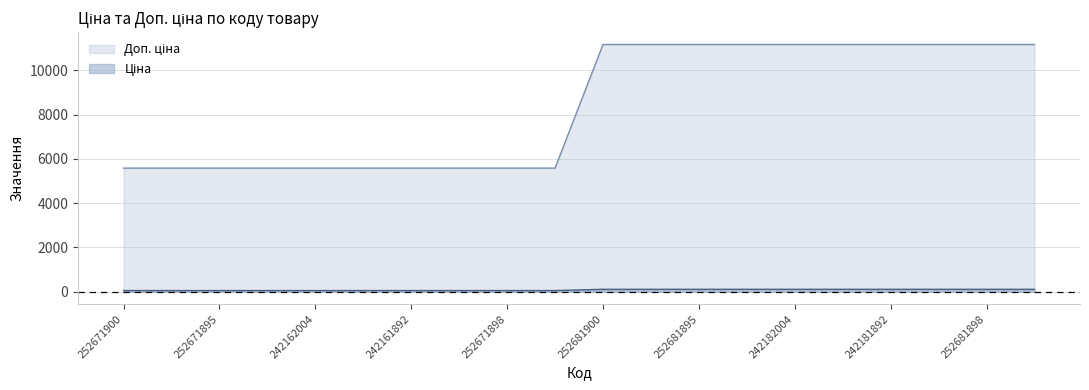

True or false: Доп. ціна and Ціна intersect in this chart.

False